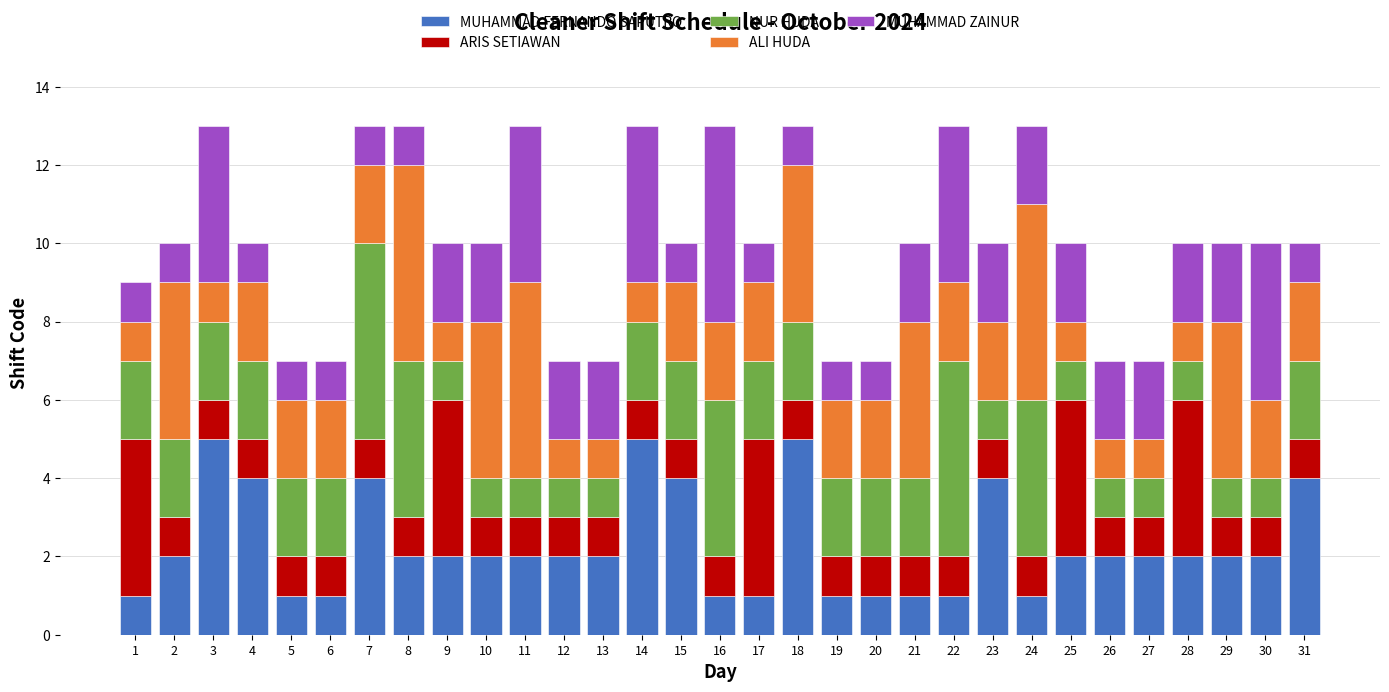

What is the highest value of the MUHAMMAD FERNANDO SAPUTRO series?

5